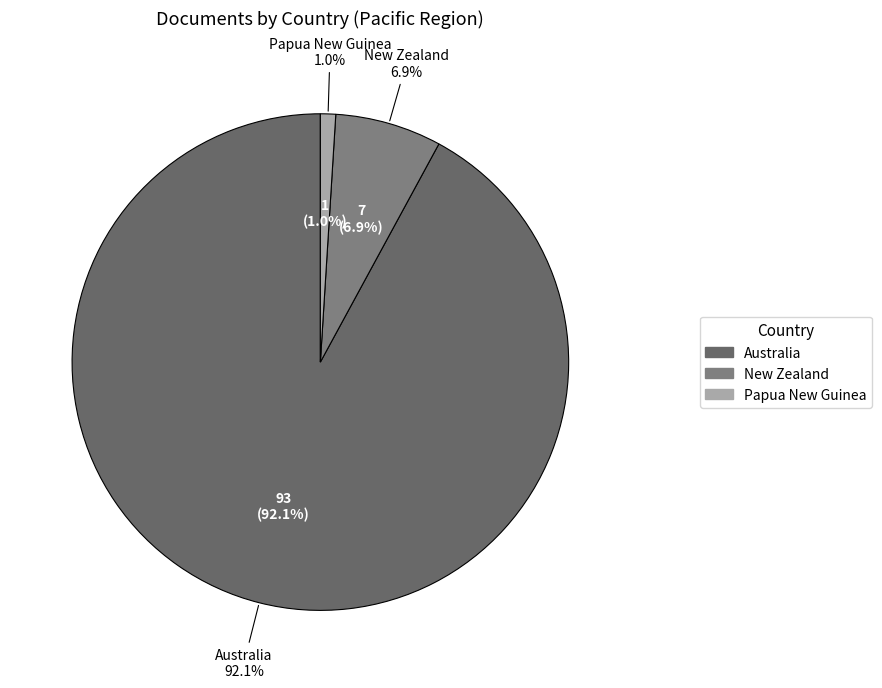

Which category has the smallest portion of the pie?

Papua New Guinea